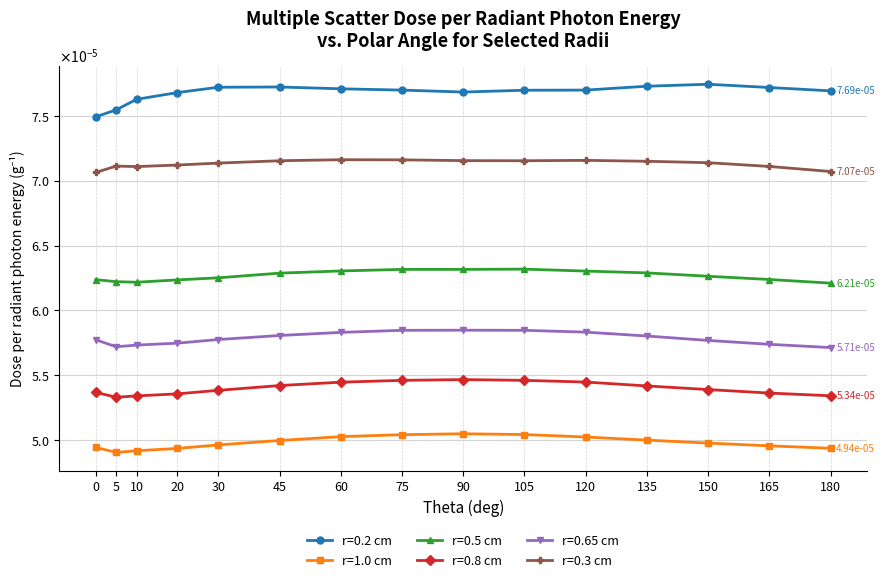

At which category is the sum across all series the highest?

75